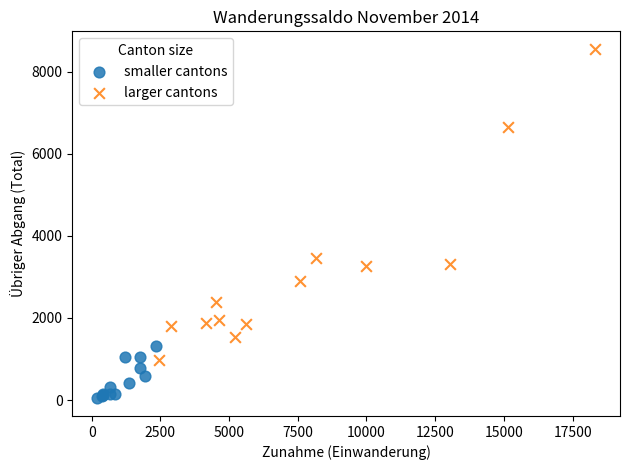

What are all the series names shown in the legend?

smaller cantons, larger cantons